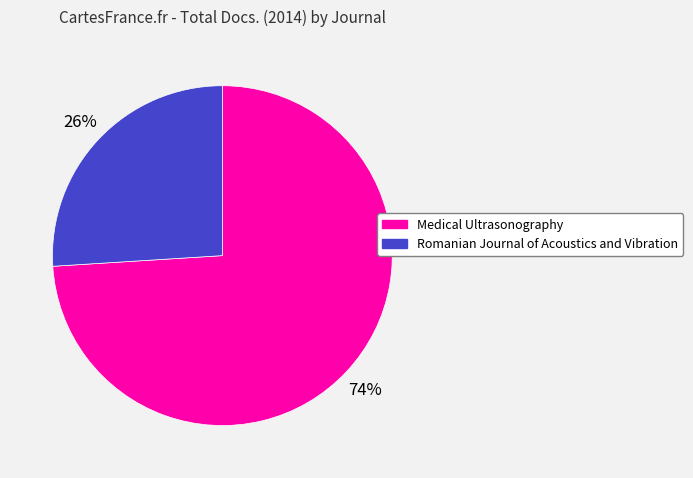

Is there any slice that represents more than half of the pie?

Yes